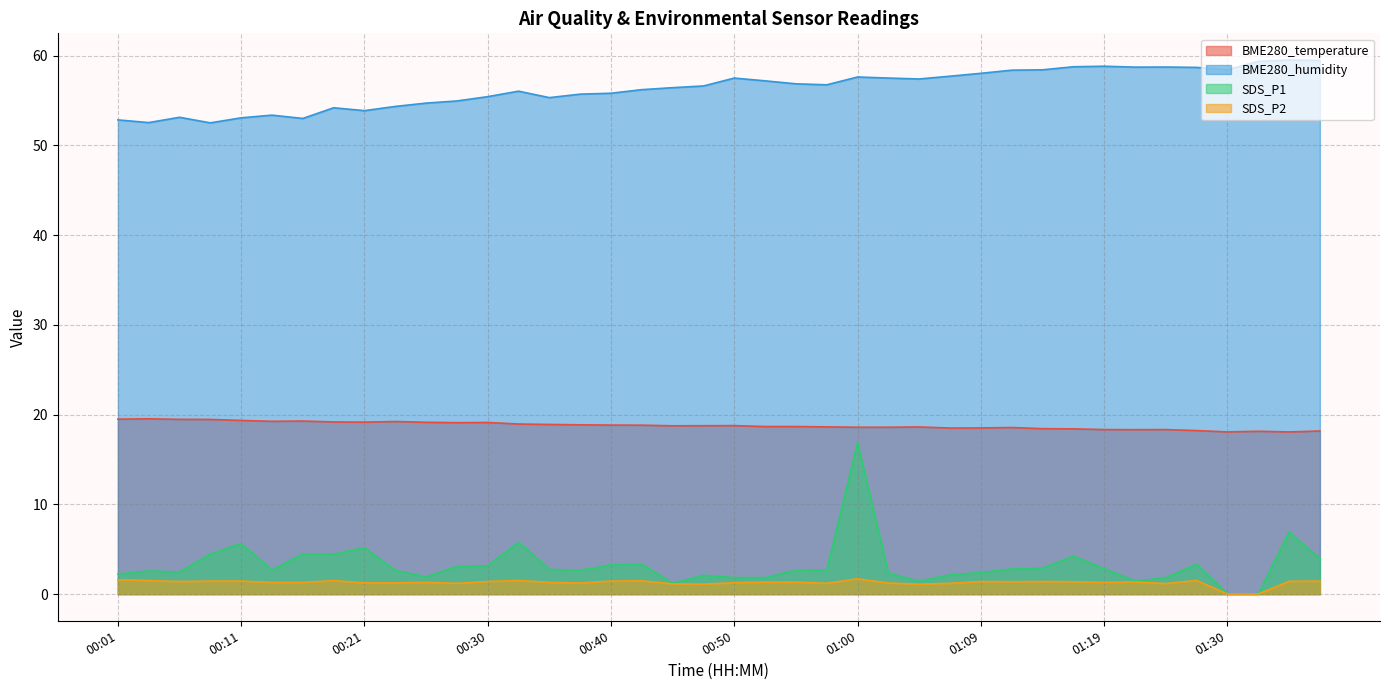

Is it true that BME280_humidity equals 87.5 at 00:23?

False